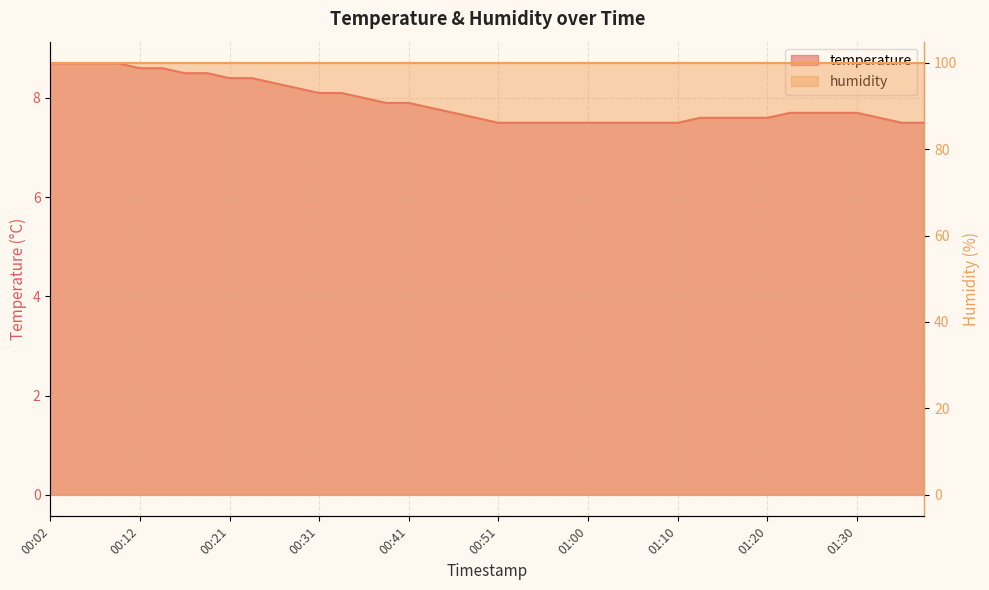

Reading left to right, what are all the values shown in this chart?

8.7	8.7	8.7	8.7	8.6	8.6	8.5	8.5	8.4	8.4	8.3	8.2	8.1	8.1	8.0	7.9	7.9	7.8	7.7	7.6	7.5	7.5	7.5	7.5	7.5	7.5	7.5	7.5	7.5	7.6	7.6	7.6	7.6	7.7	7.7	7.7	7.7	7.6	7.5	7.5